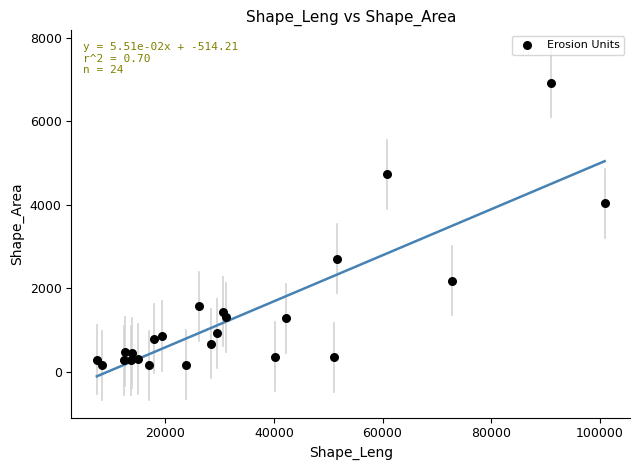

What Y value in the scatter plot is closest to 3540?

4039.5